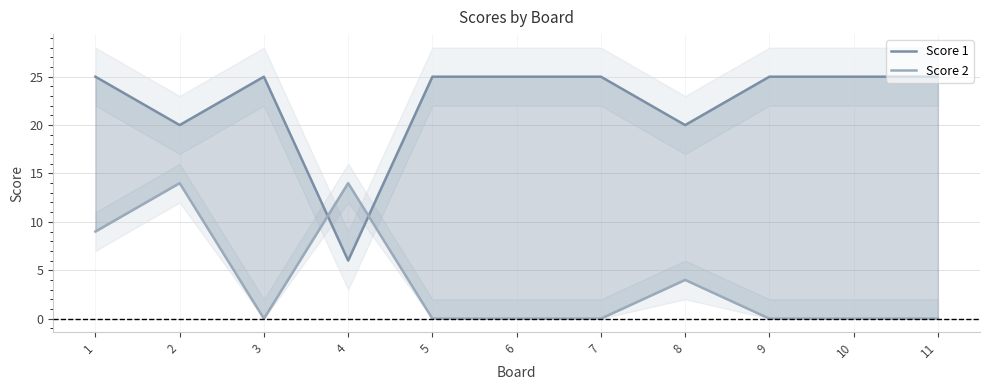

What is the average value of the Score 2 series?

4